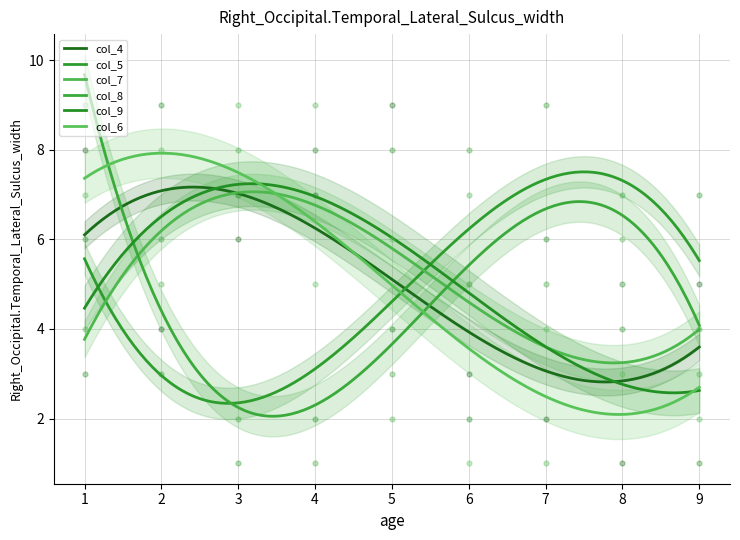

At which category is the sum across all series the highest?

1